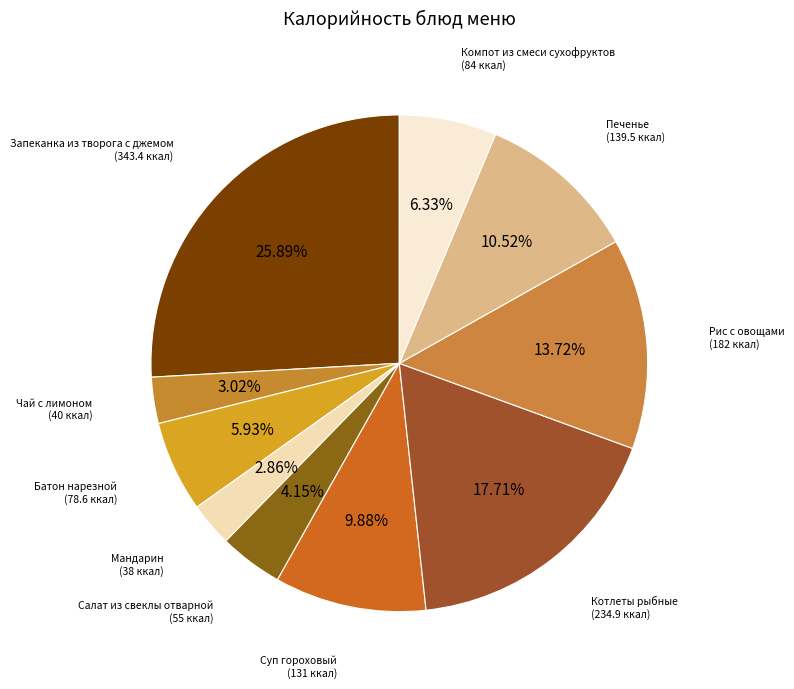

How many segments does this pie chart have?

10